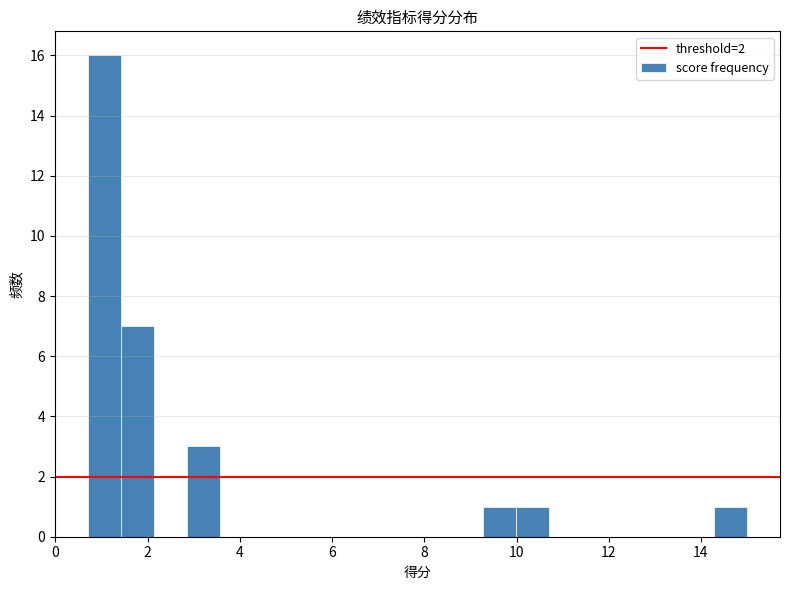

Read against the x-axis, roughly where is the centre of the tallest bar?

1.0